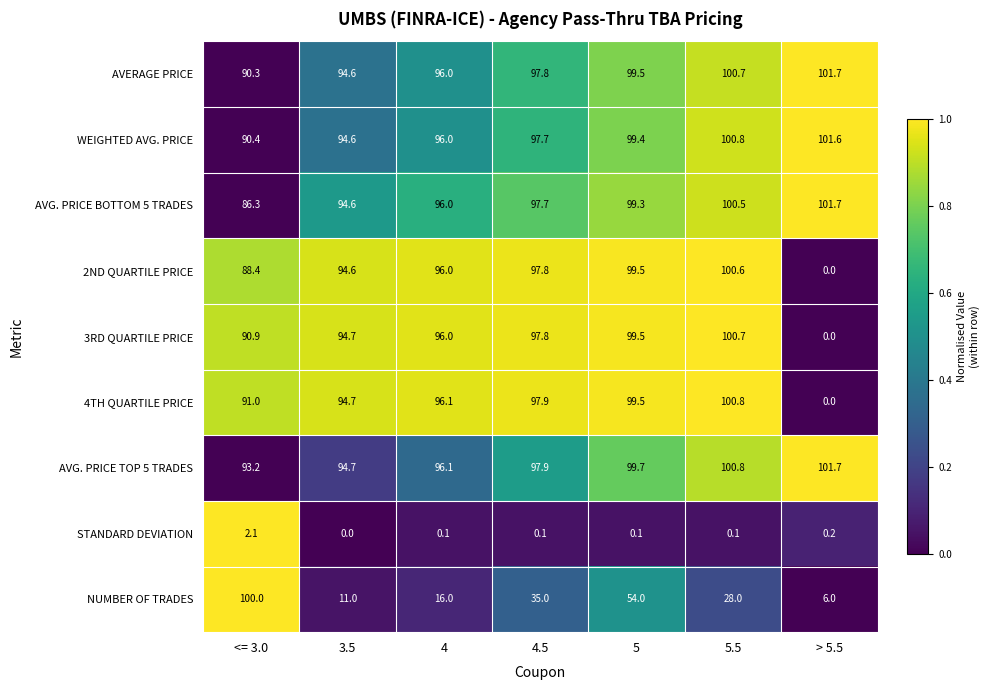

Read the AVG. PRICE TOP 5 TRADES value at 4.

96.1